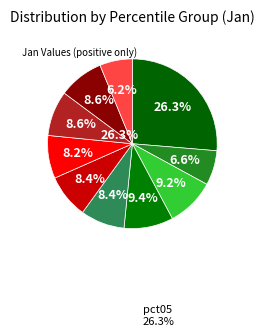

To the nearest percent, what is the difference between the pct25 and pct95 slice percentages?

3%